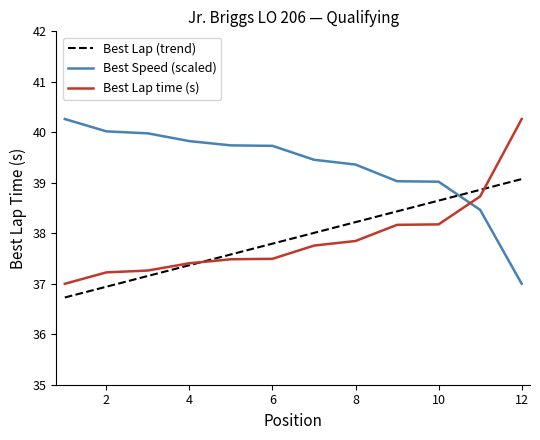

How many intersections are there between Best Speed (scaled) and Best Lap time (s)?

1